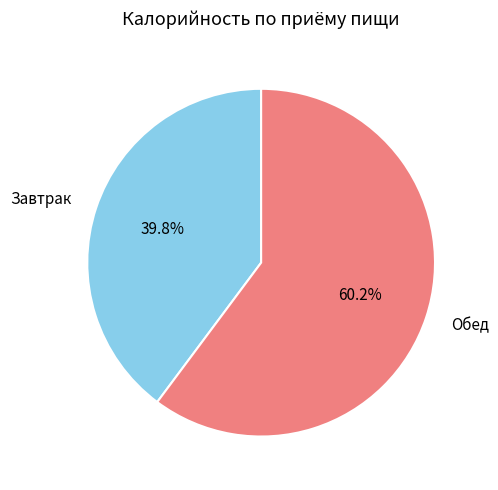

Rank the categories by value from lowest to highest.

Завтрак, Обед